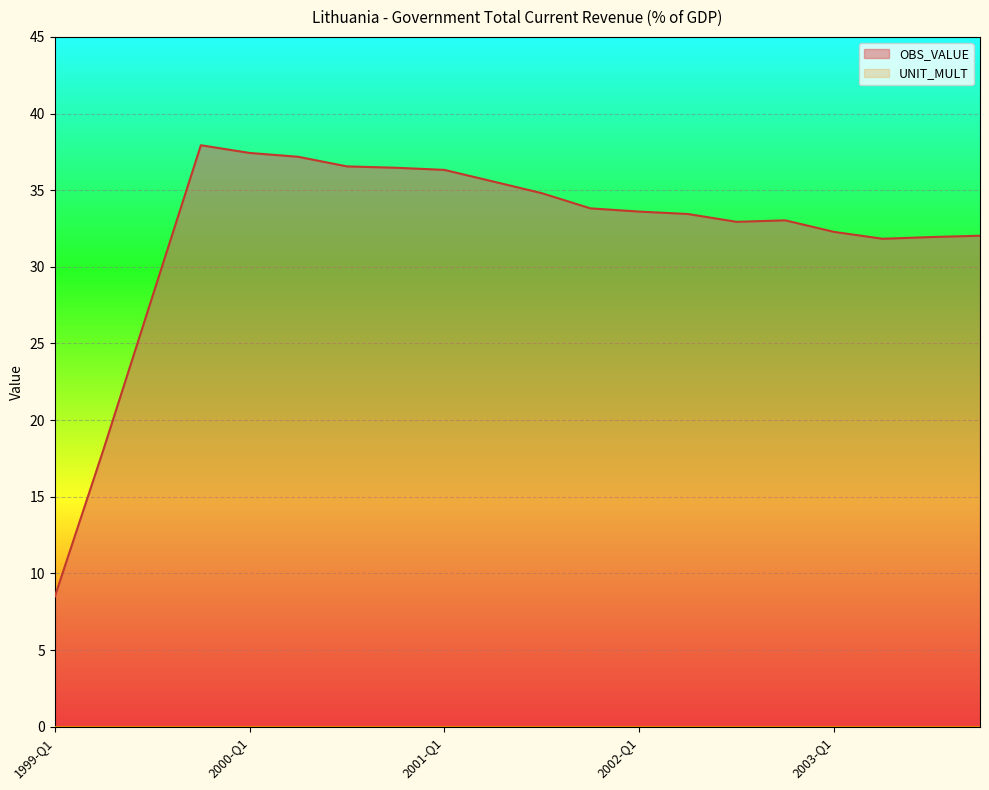

What is the value of the 11th point from the left?

34.8